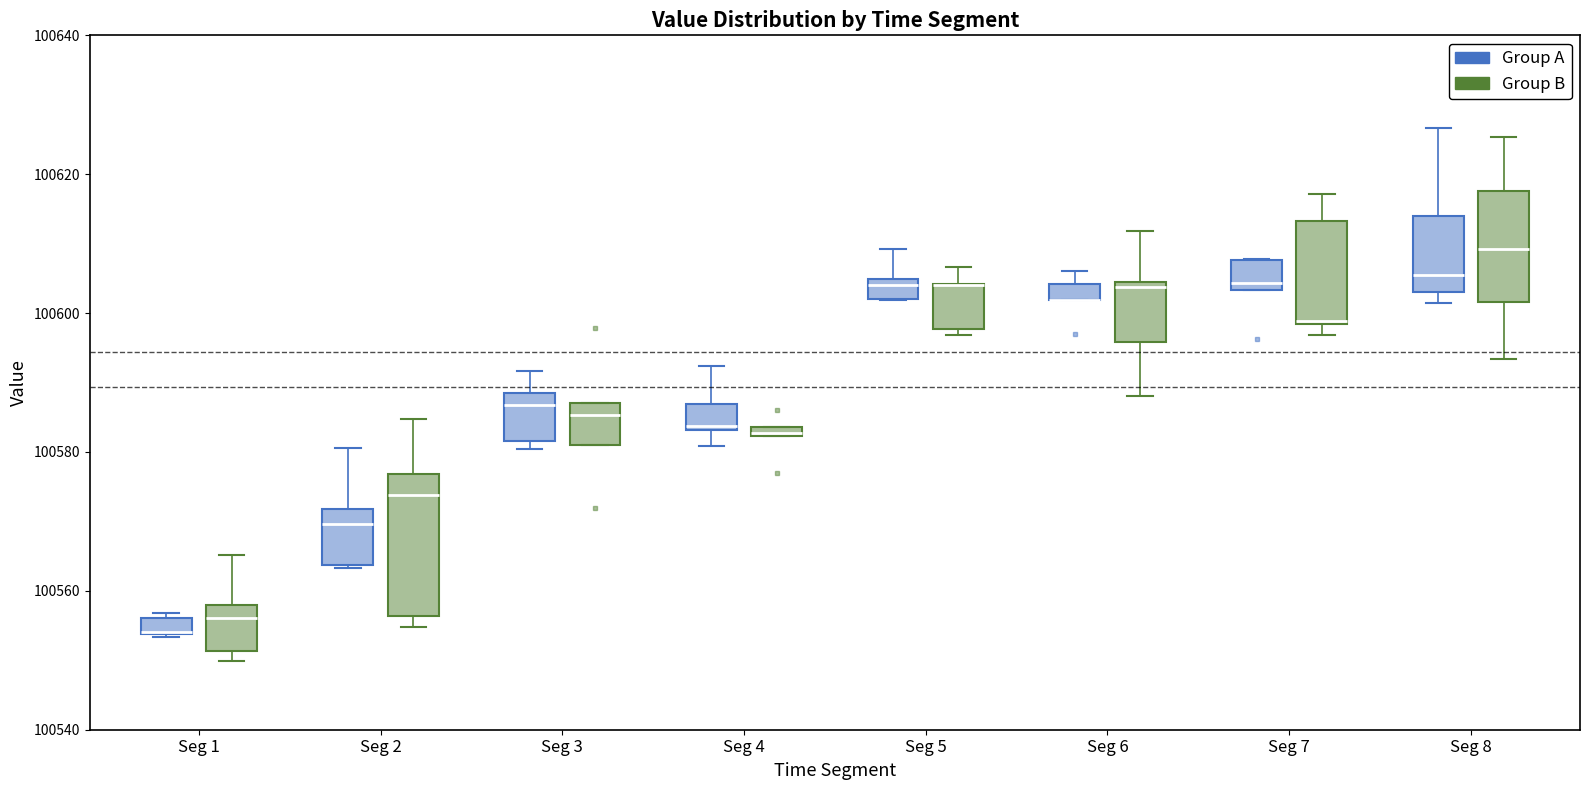

Where does the median line of the box for Seg 1 (Group B) sit on the y-axis? The values are not printed on the chart, so give them approximately, as read against the axis.

100556